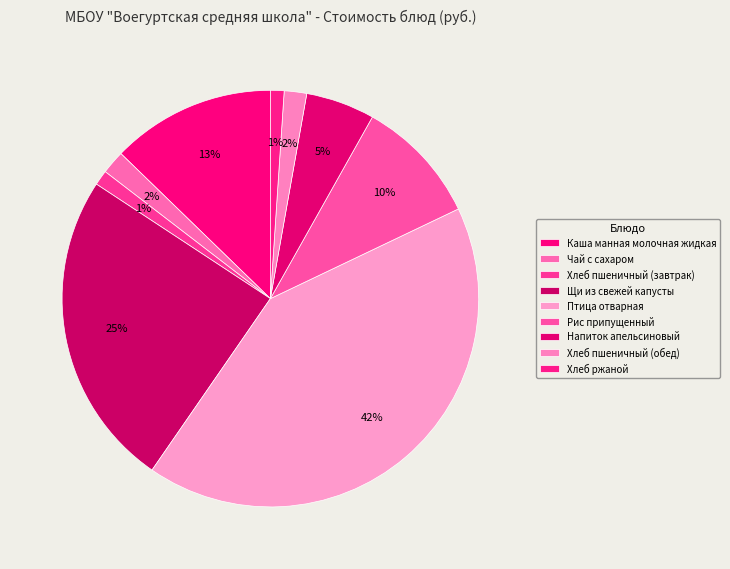

True or false: Хлеб пшеничный (завтрак) accounts for 1% of the total.

True